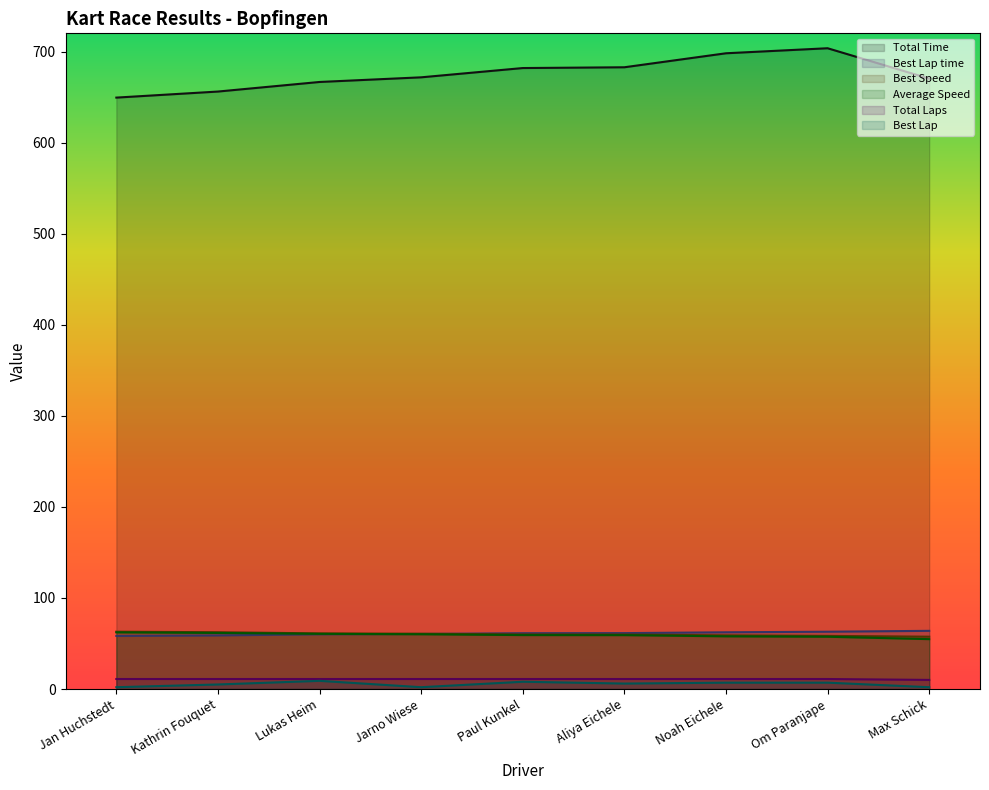

True or false: Average Speed has a value of 89.3 at Jan Huchstedt.

False